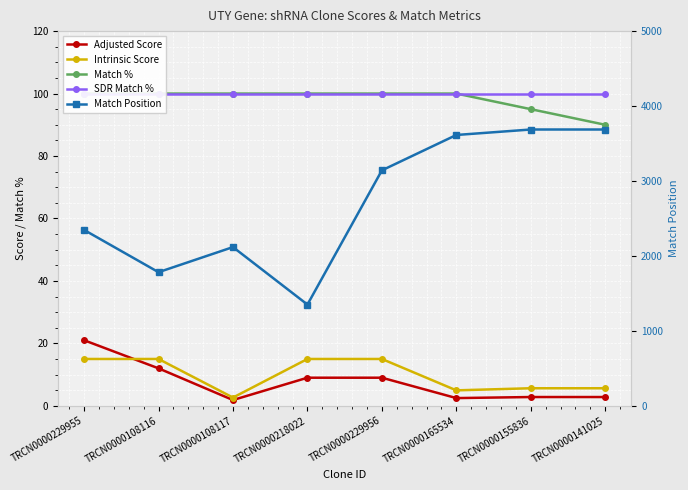

True or false: SDR Match % and Intrinsic Score intersect in this chart.

False